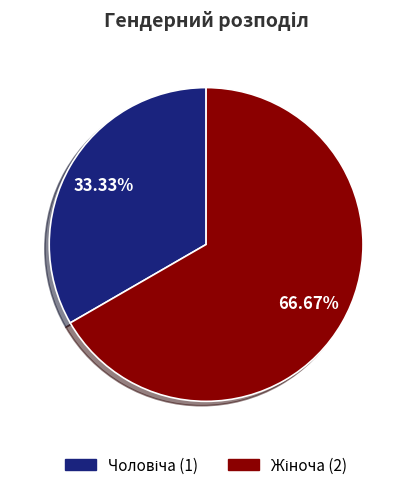

How many segments does this pie chart have?

2